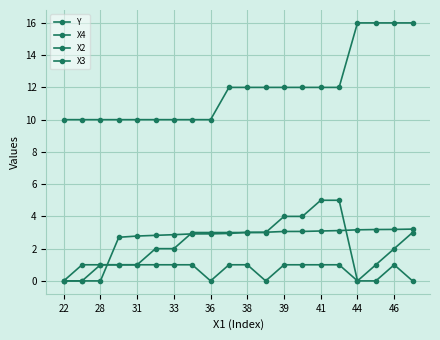

How many data points does each series have?

20